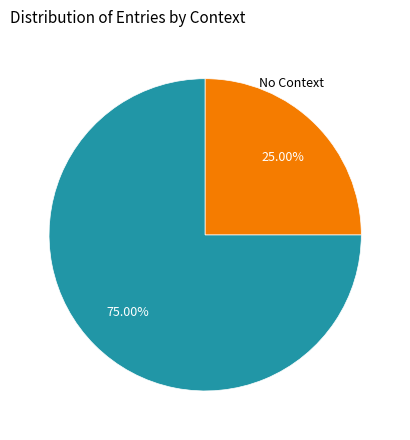

Is there any slice that represents more than half of the pie?

Yes